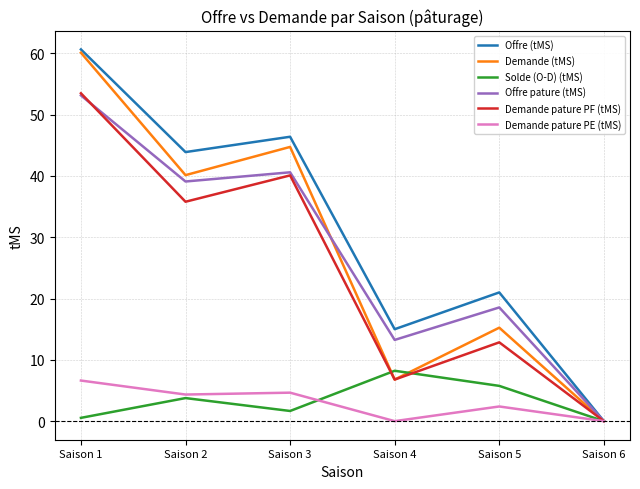

What is the difference between the highest and lowest values at Saison 4?

15.0